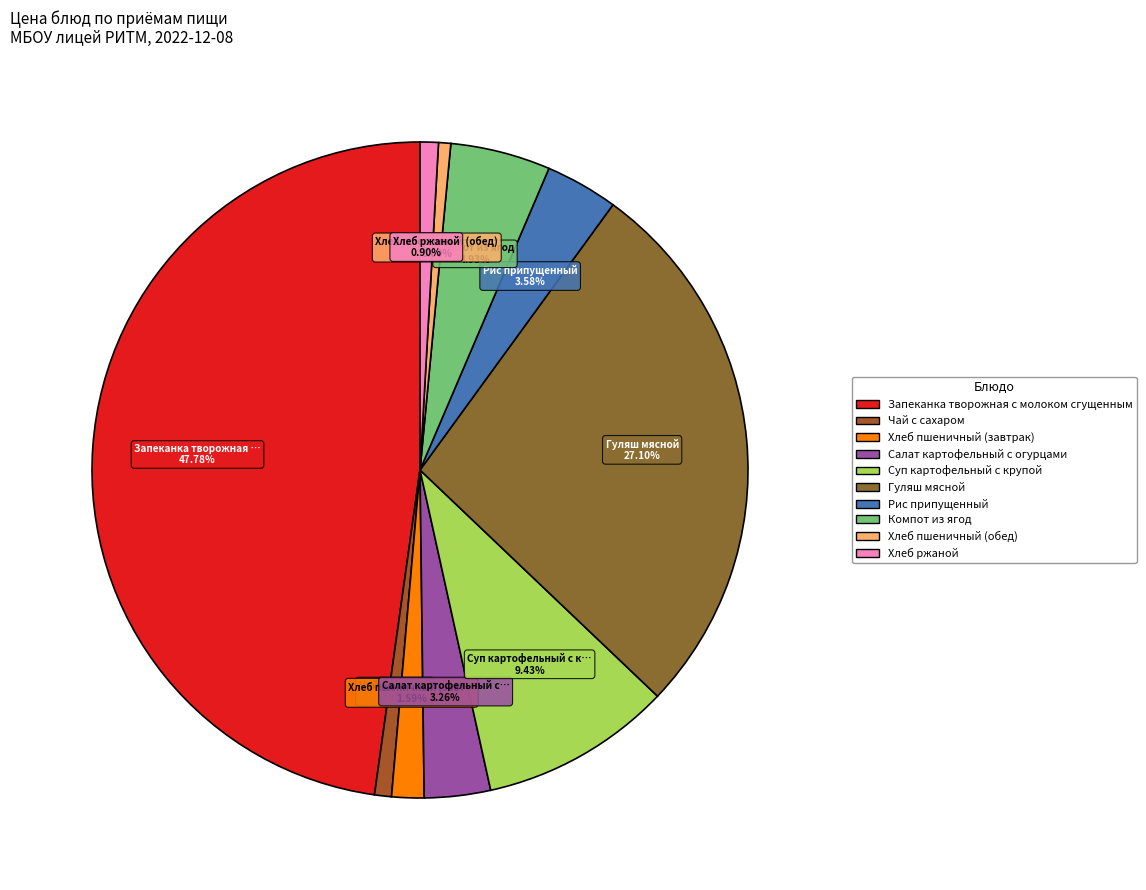

What is the change in value from Рис припущенный to Хлеб ржаной?

-9.1